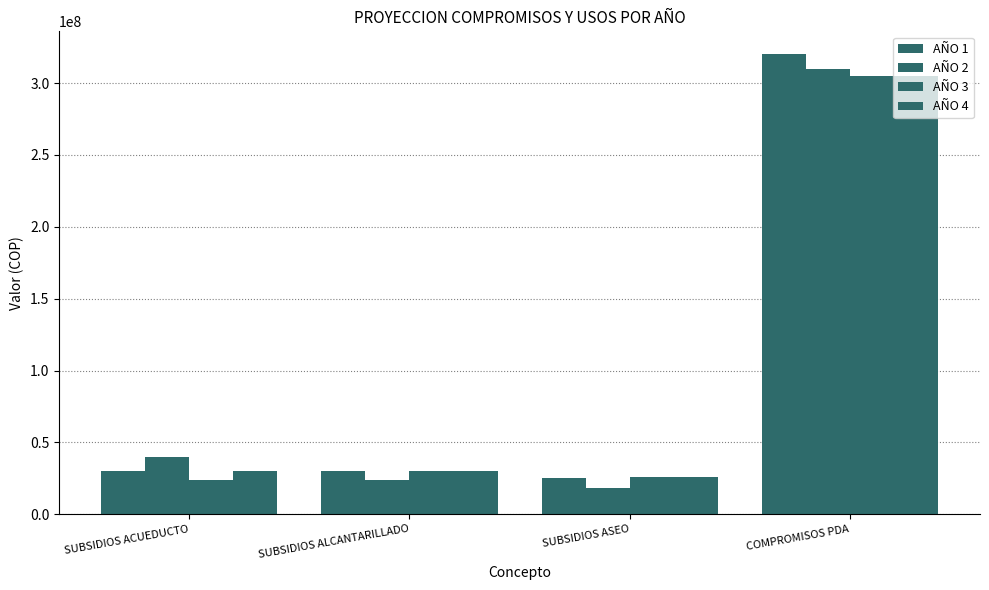

Where does the AÑO 3 series first go above 30000000?

COMPROMISOS PDA